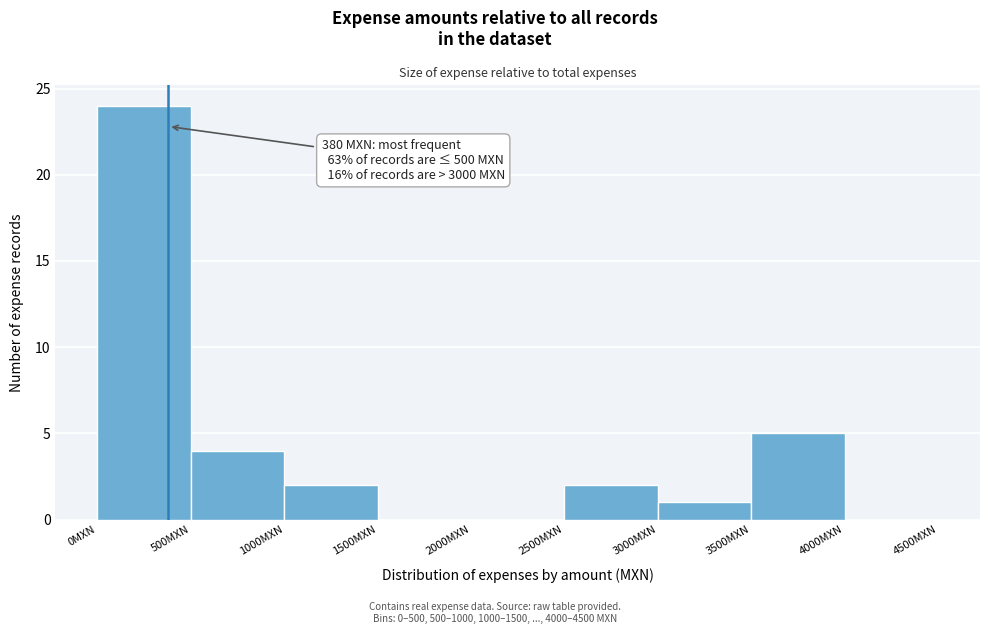

Over which range of the x-axis is the bar tallest?

0 to 500